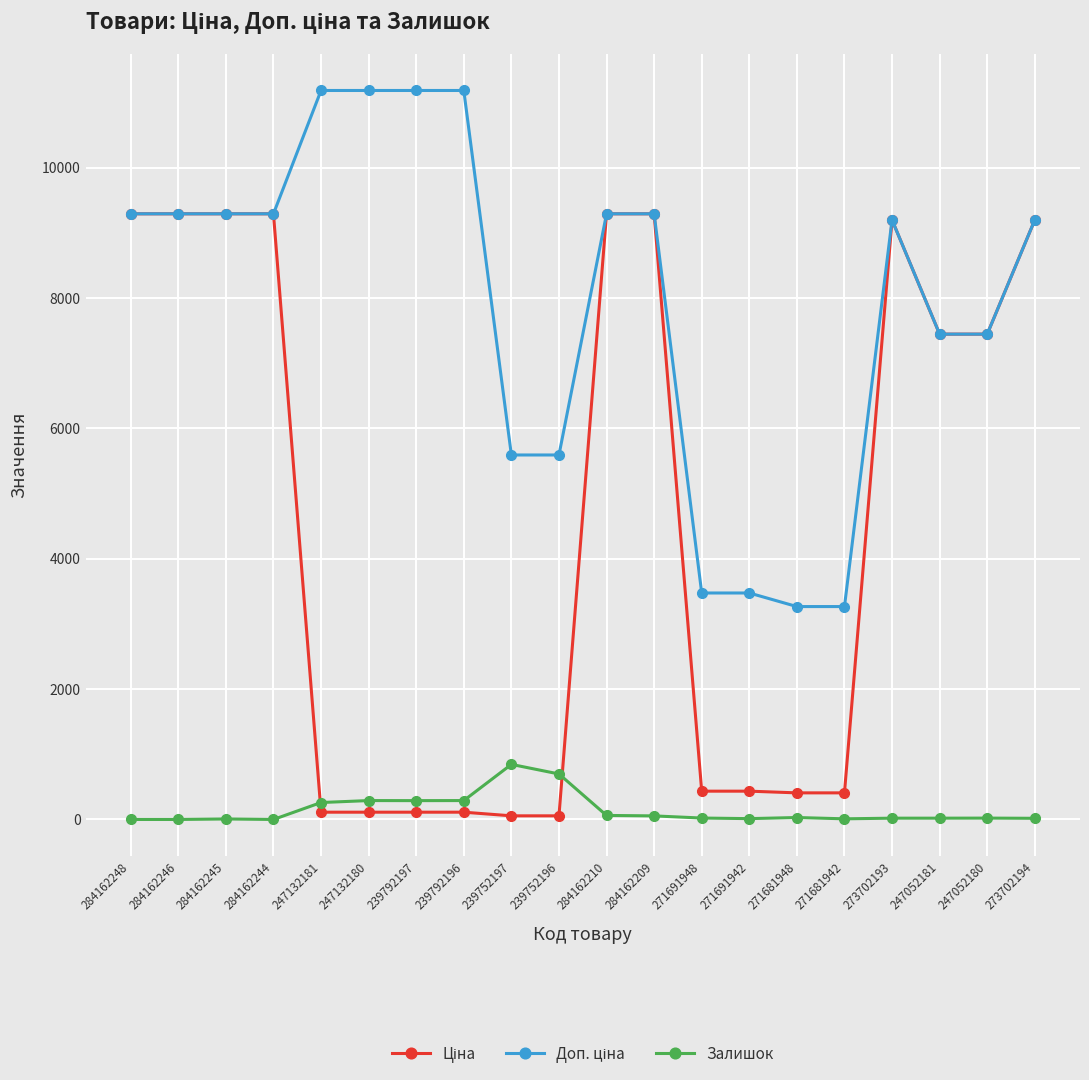

What is the maximum value for Залишок?

845.0